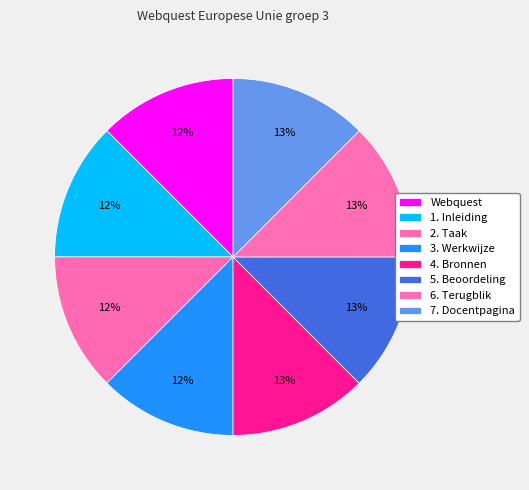

Between 4. Bronnen and 2. Taak, which is larger?

4. Bronnen